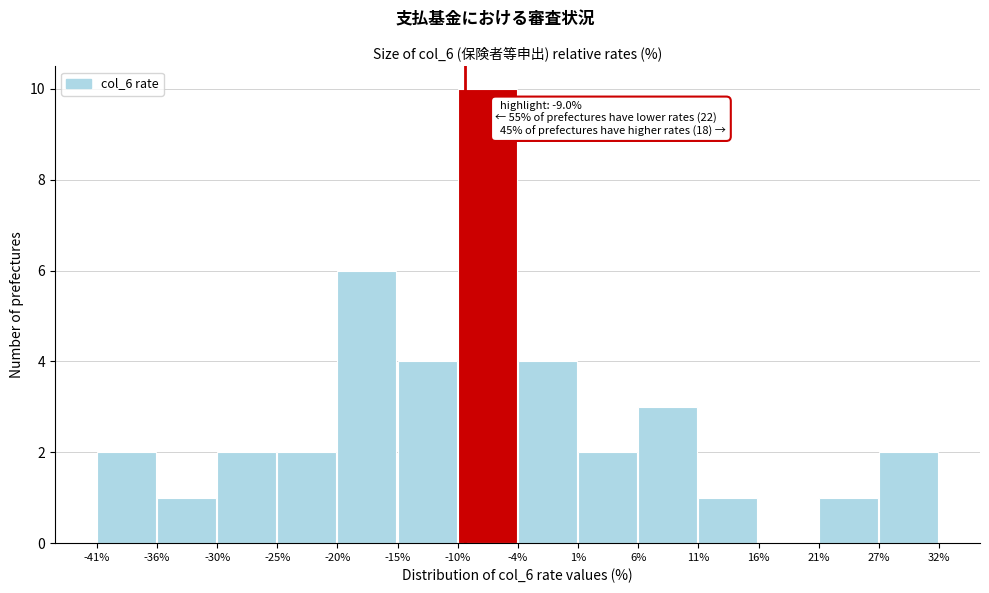

Over which range of the x-axis is the bar tallest?

-10% to -4%